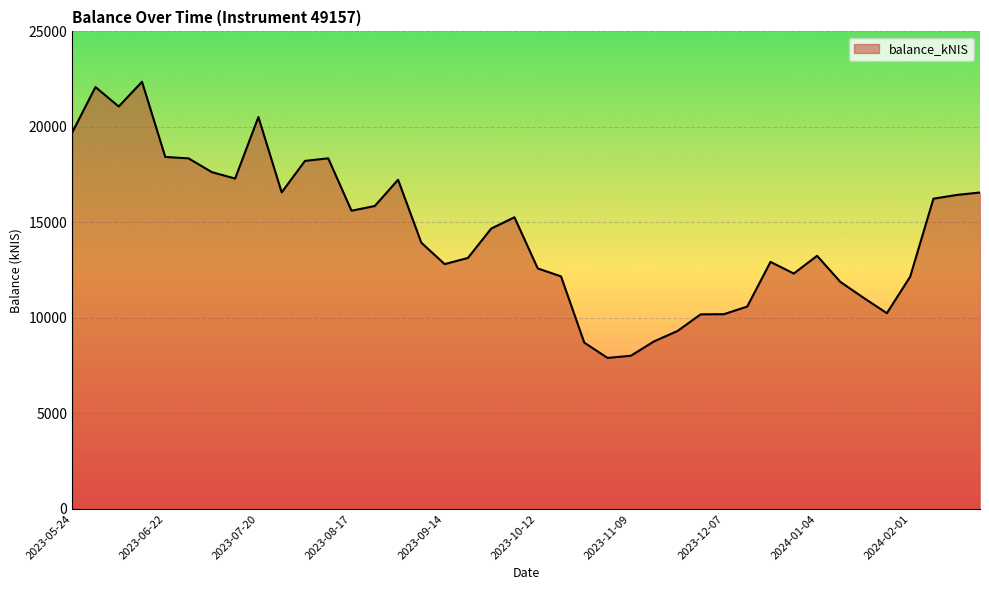

What is the maximum value shown in the chart?

22362.4